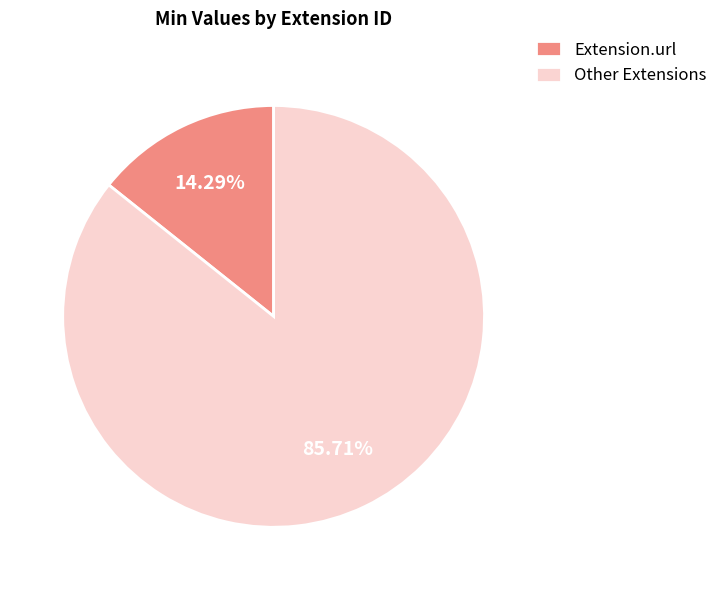

Is the sum of Other Extensions and Extension.url greater than half?

Yes